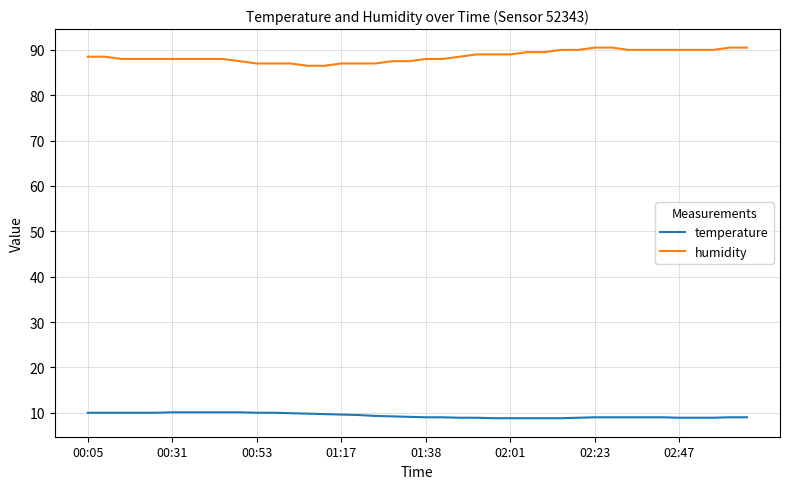

True or false: humidity and temperature cross at least once.

False